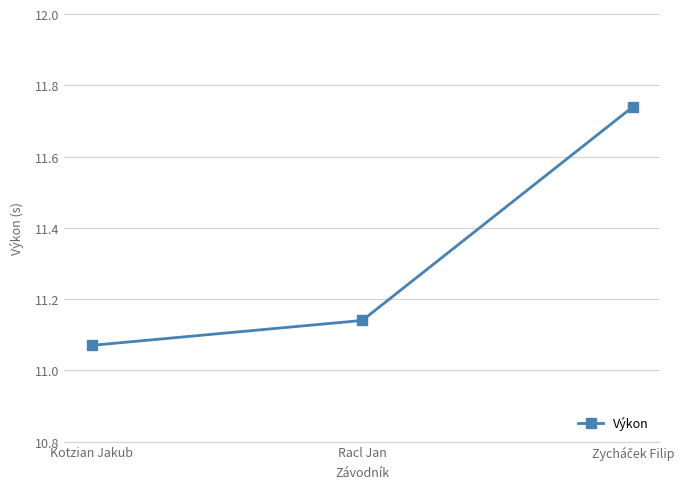

Count the values in the range 11 to 12.

3